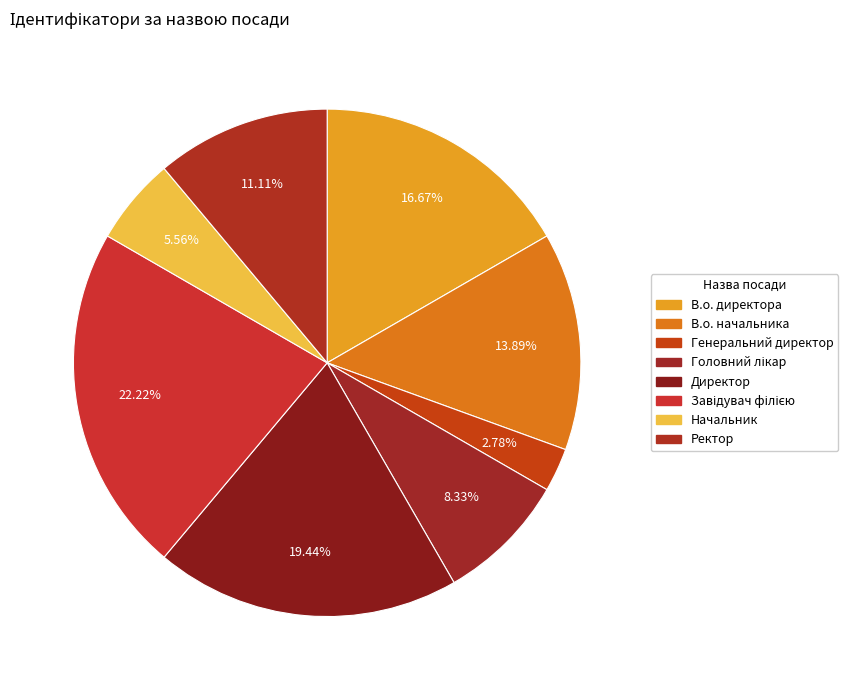

Between В.о. директора and Ректор, which is larger?

В.о. директора